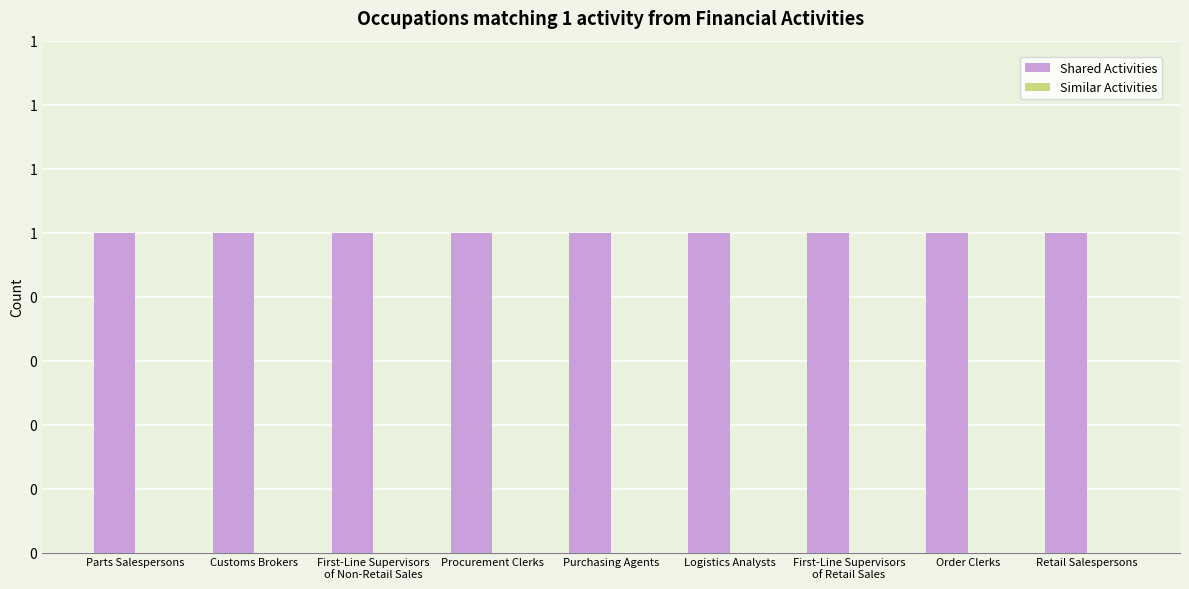

At how many categories does at least one series exceed 0?

9